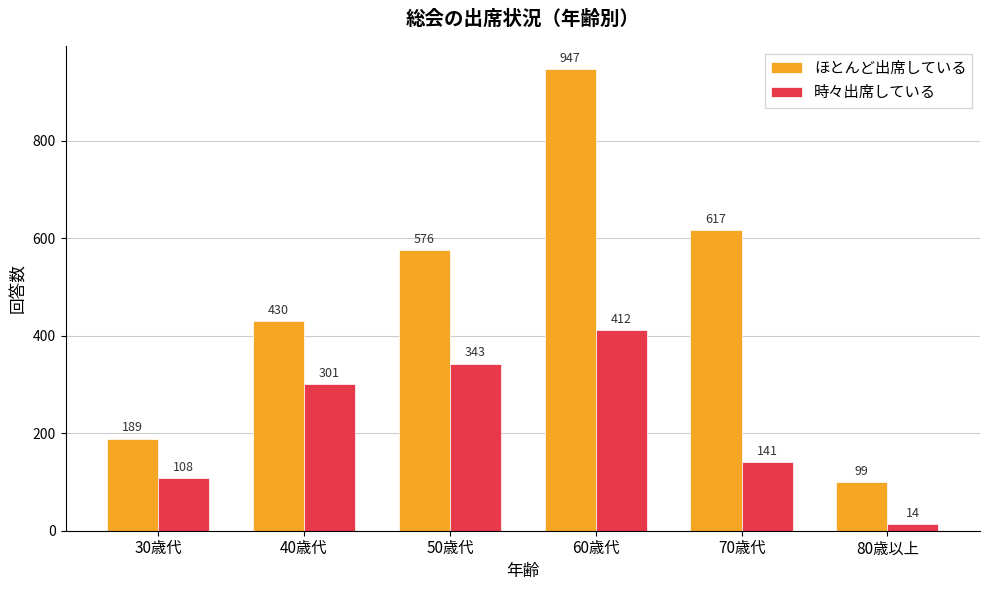

List the series in order of their peak value, highest first.

ほとんど出席している, 時々出席している